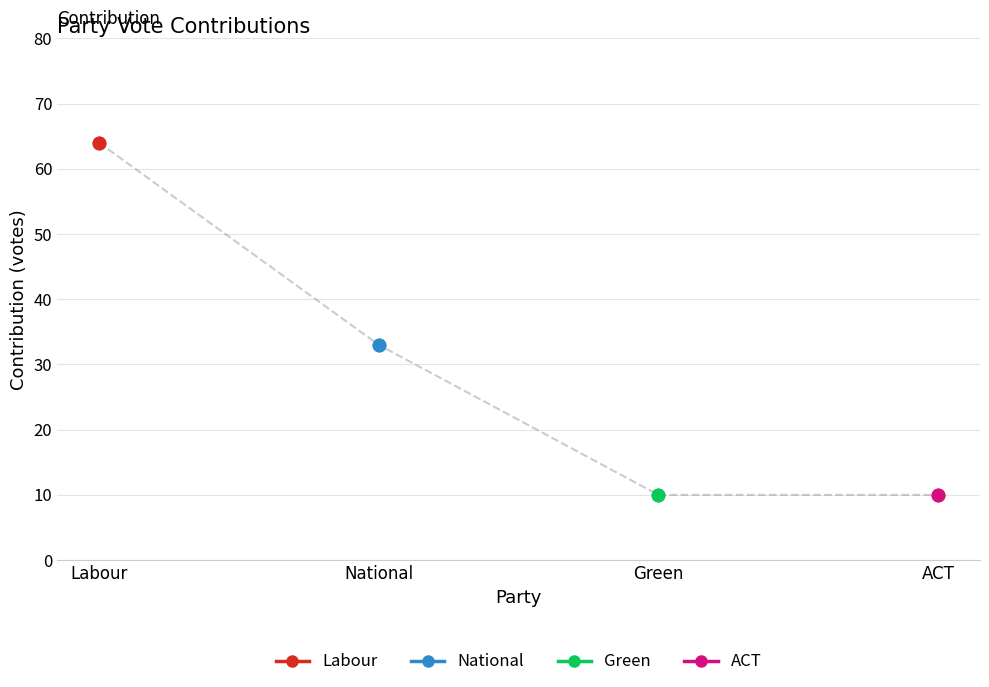

What is the label of the 4th point from the right?

Labour